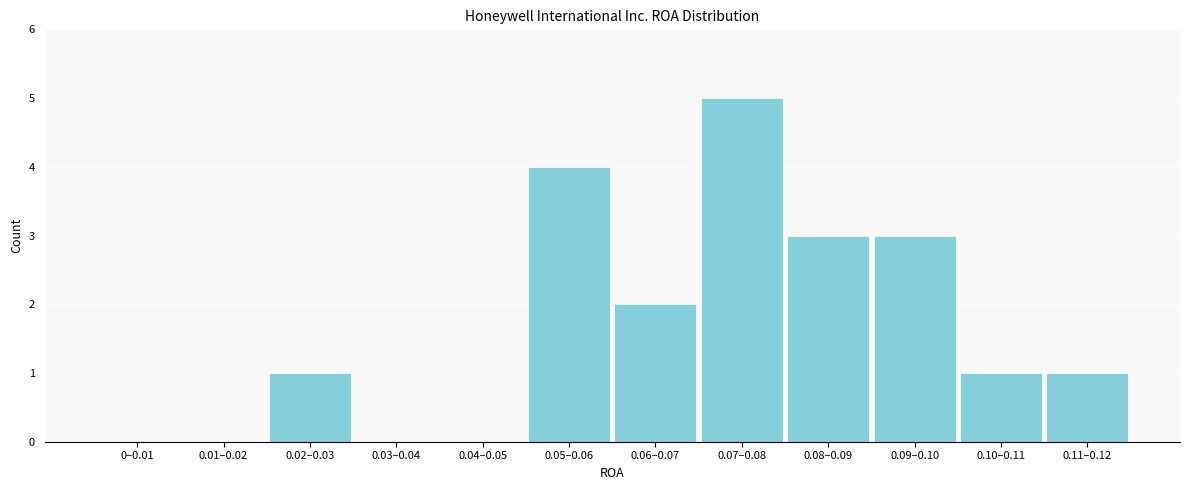

Reading right to left, extract all data points from this chart.

0.11–0.12=1	0.10–0.11=1	0.09–0.10=3	0.08–0.09=3	0.07–0.08=5	0.06–0.07=2	0.05–0.06=4	0.04–0.05=0	0.03–0.04=0	0.02–0.03=1	0.01–0.02=0	0–0.01=0